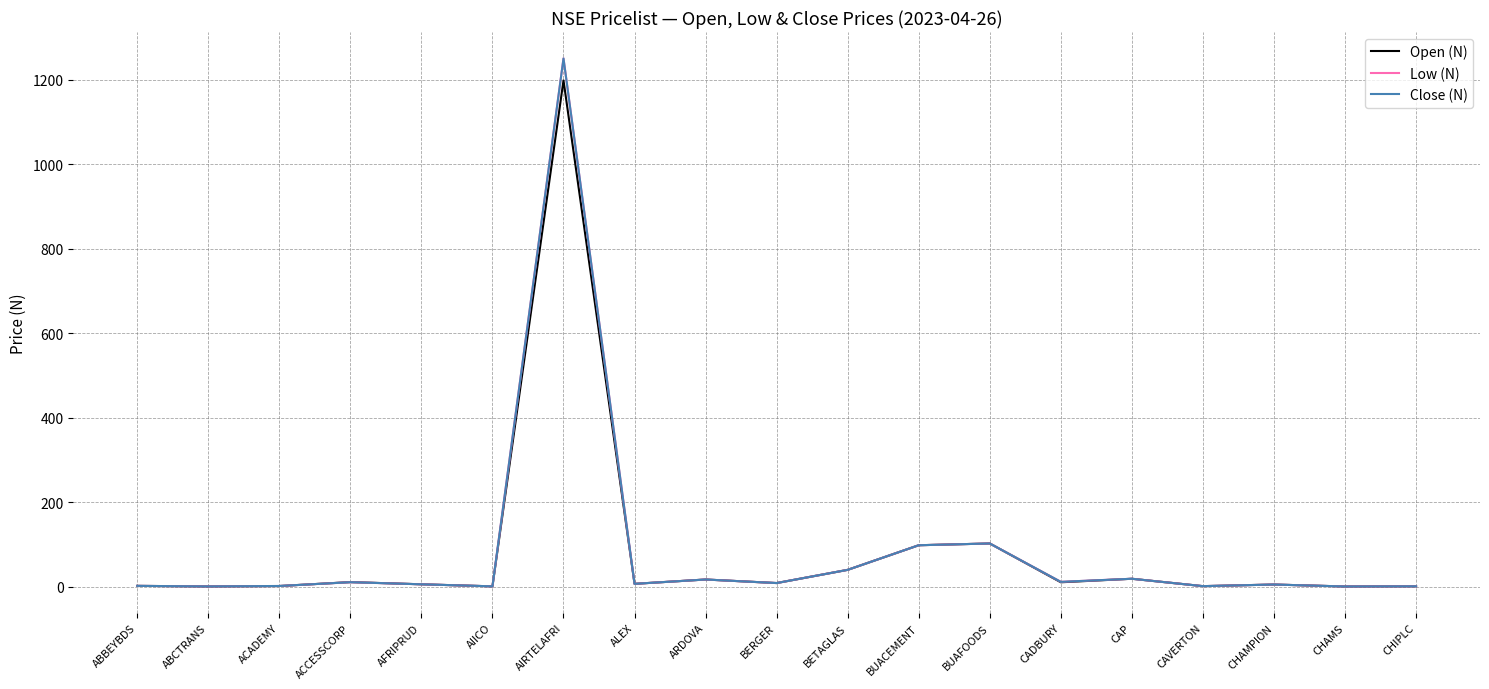

True or false: Close (N) has a value of 1.4 at ACADEMY.

True